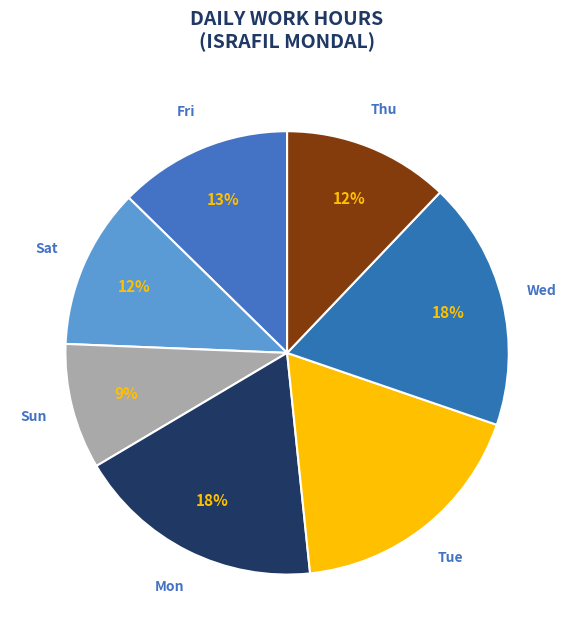

Does any single category account for the majority?

No